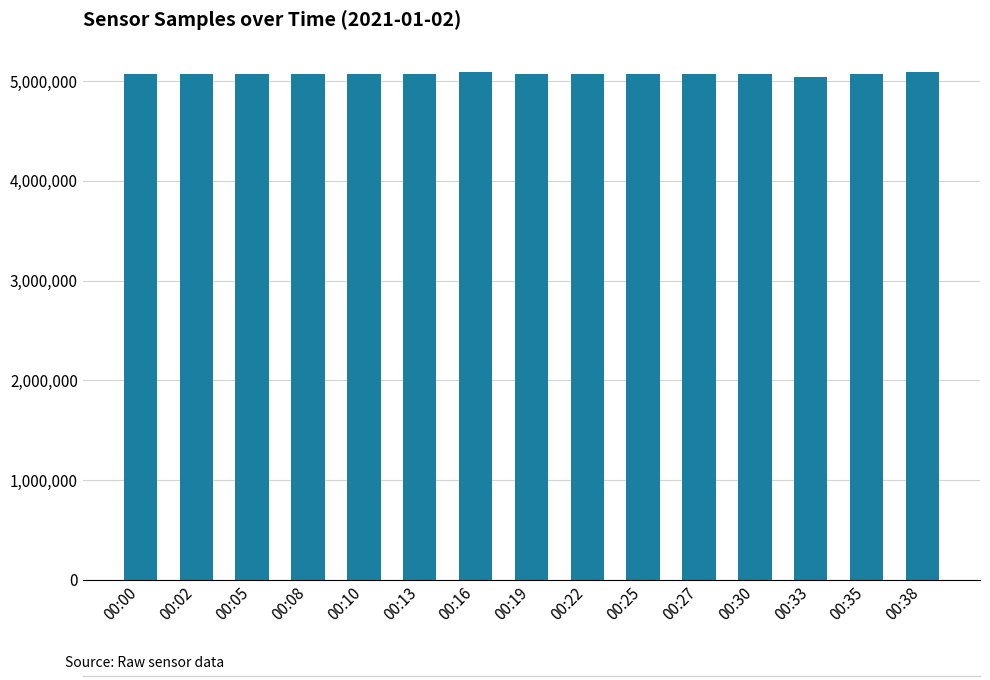

What is the ratio of the value at 00:05 to the value at 00:08?

1.0